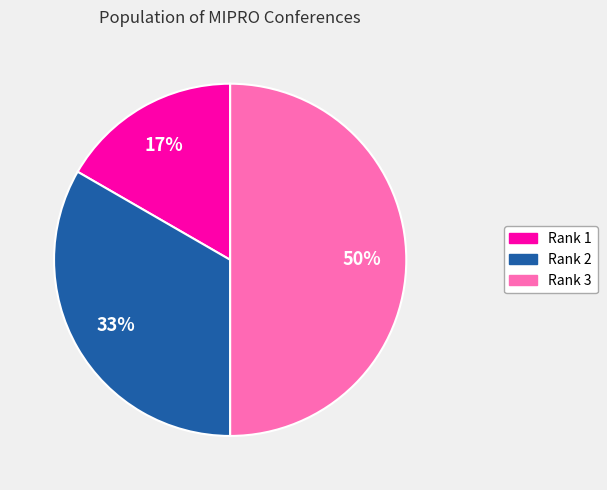

Does Rank 1 account for over 50% of the chart?

No